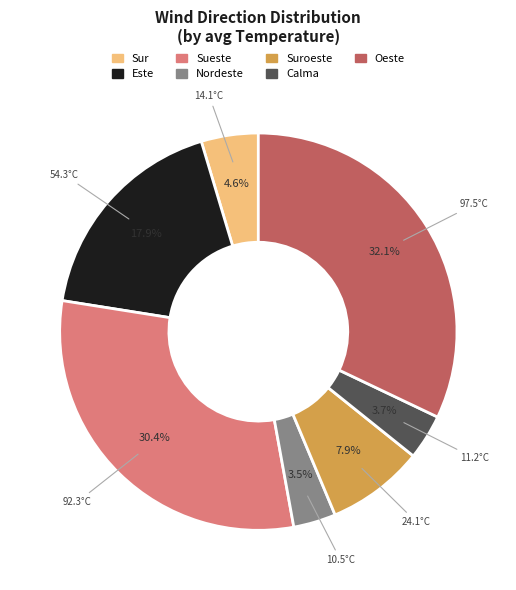

Does any single category account for the majority?

No